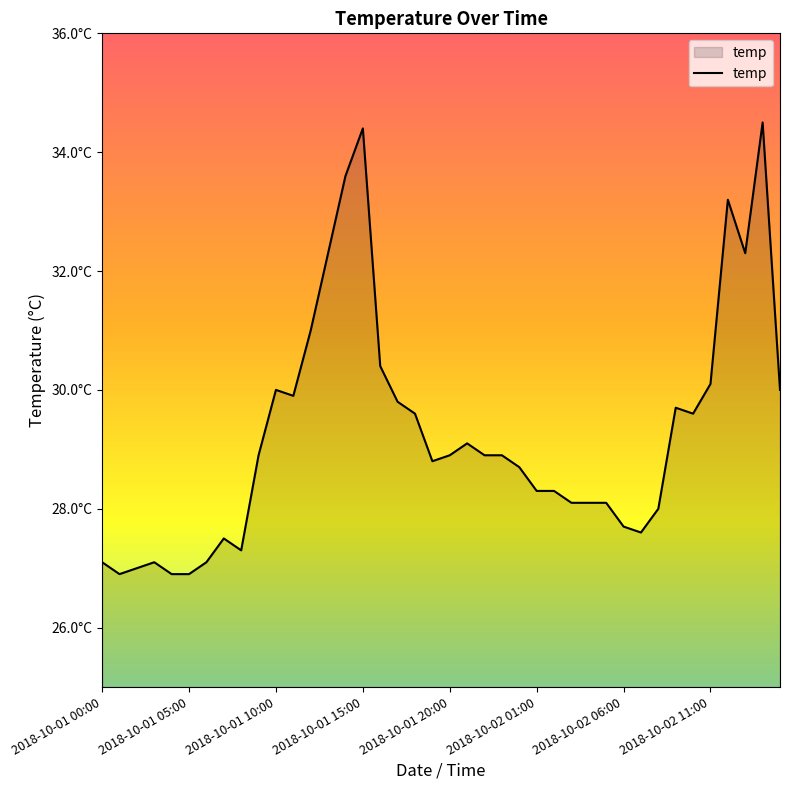

How many interior local valleys (lower than both neighbors) does the data have?

7